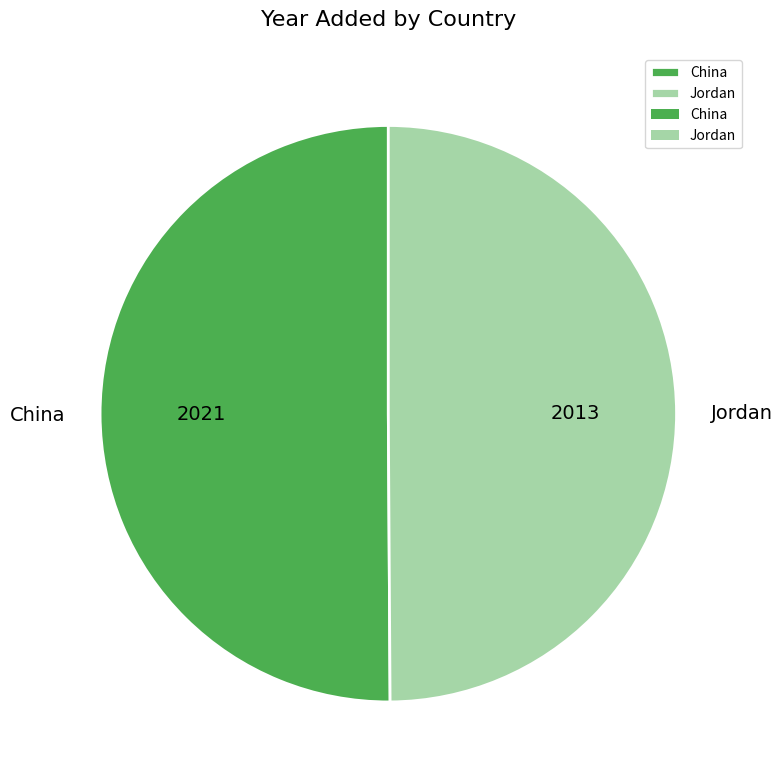

What is the ratio of the value at China to the value at Jordan?

1.0